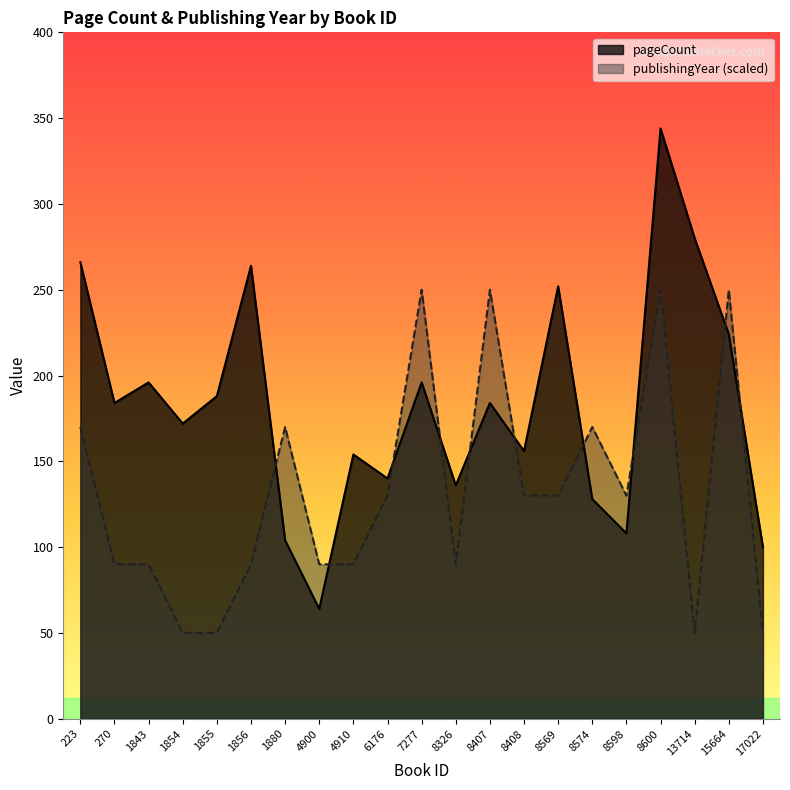

What is the value of the pageCount point at the 8th from the left?

64